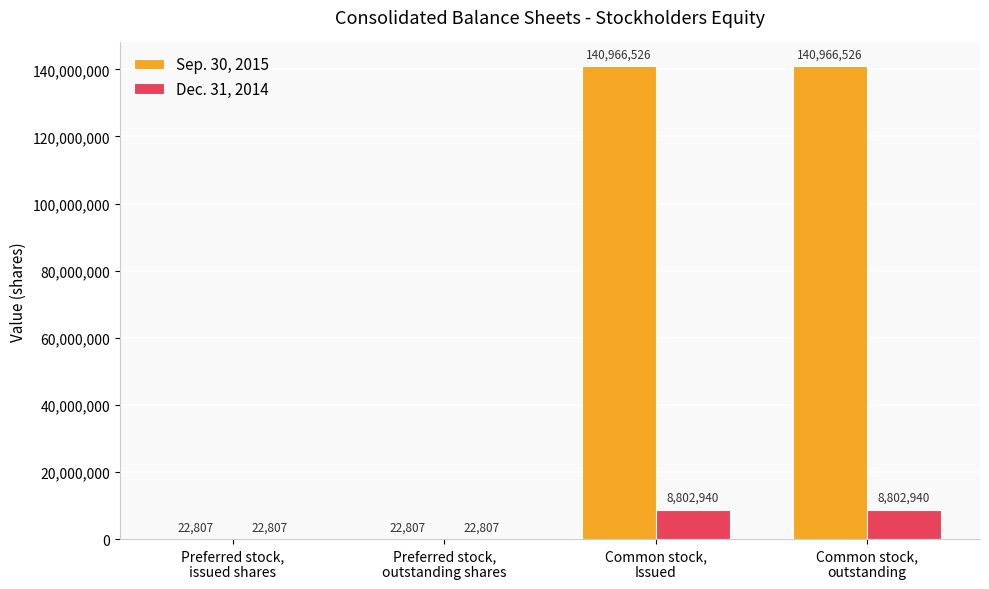

Are the bars horizontal?

No